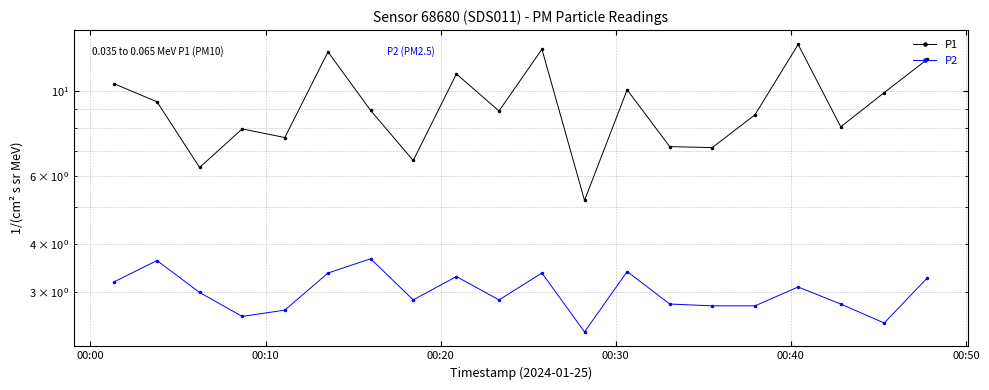

What is the lowest value of the P2 series?

2.4